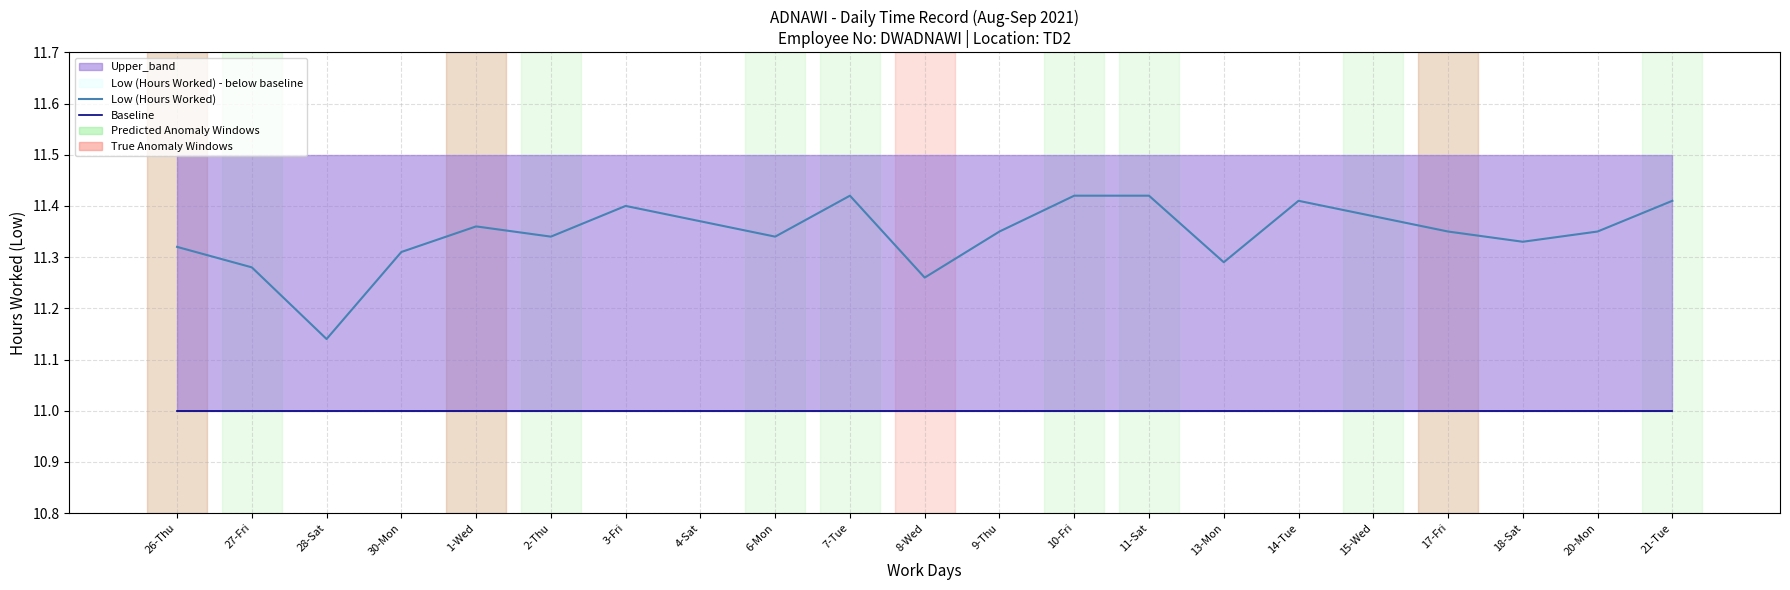

What is the average value of the Low (Hours Worked) series?

11.3